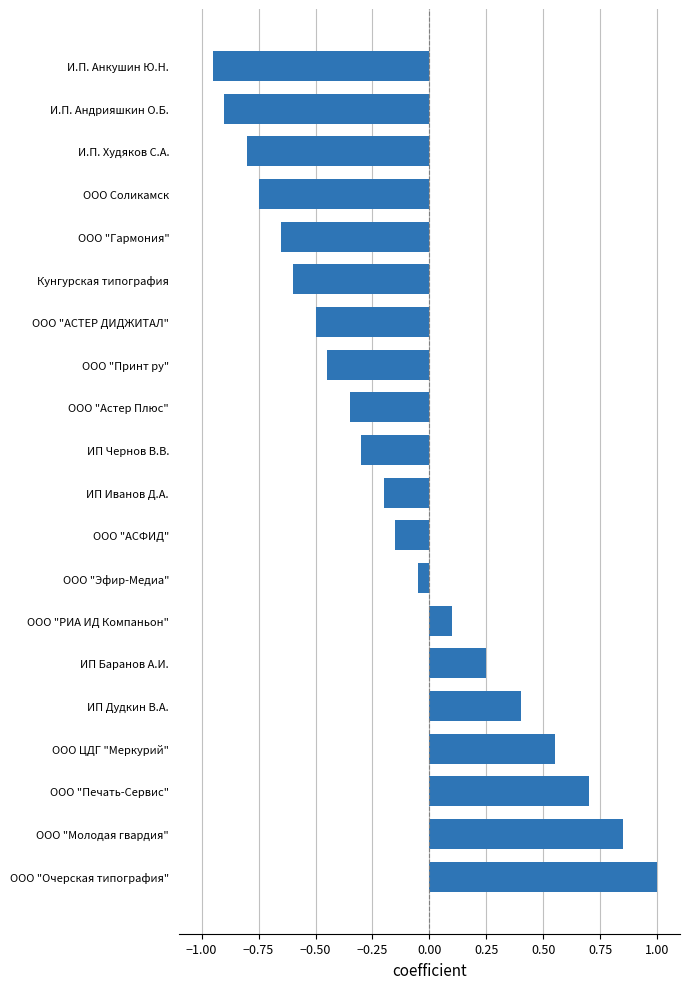

What is the sum of all values?

-2.8